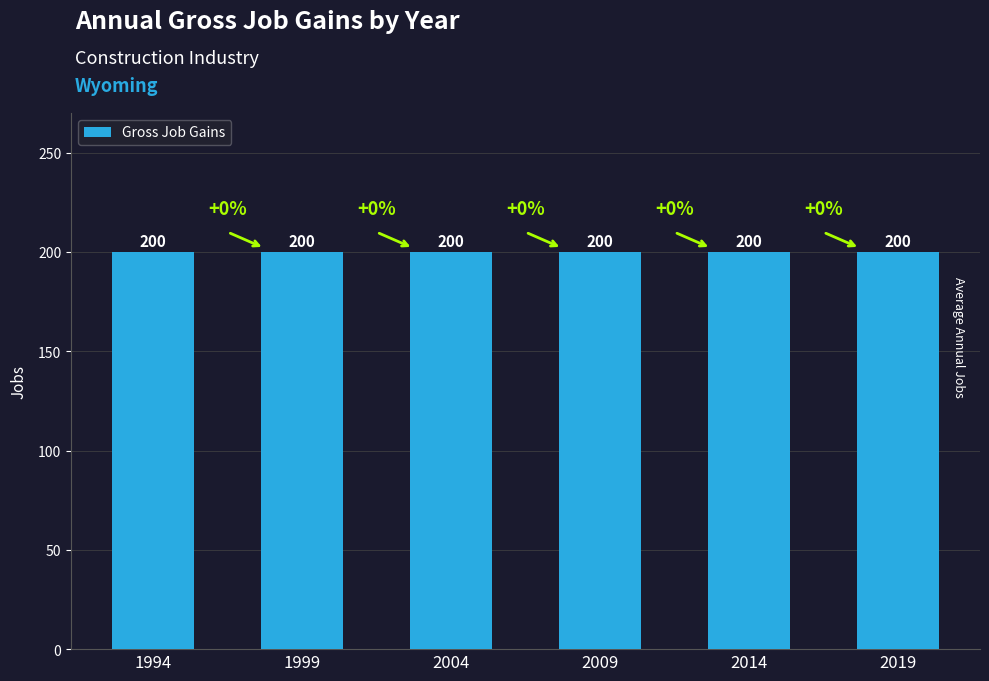

Are the bars horizontal?

No